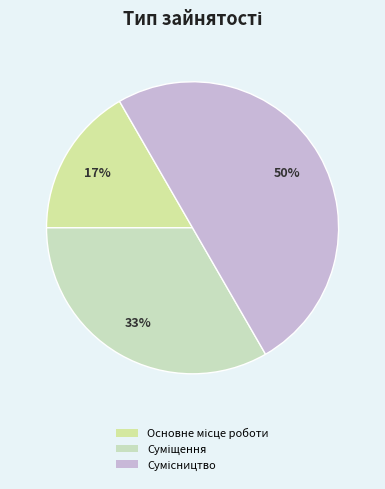

To the nearest percent, what portion does Основне місце роботи represent?

17%